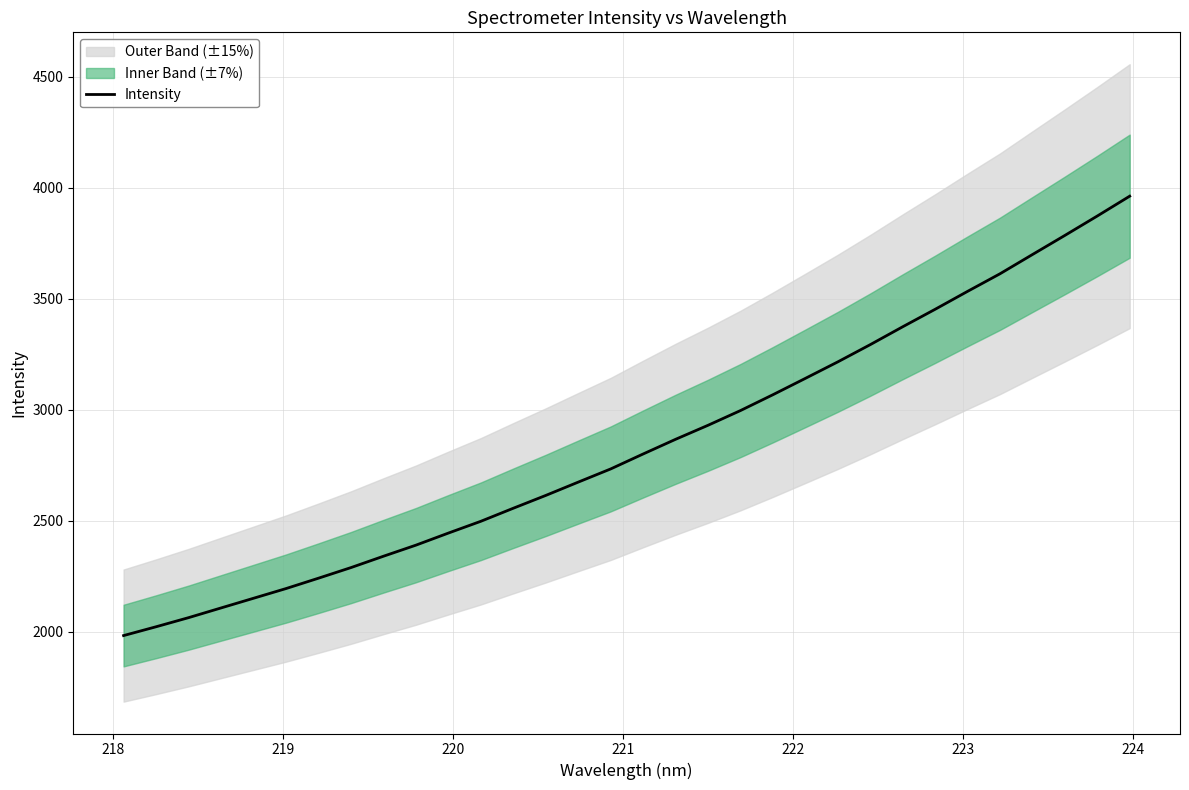

How many values are below 2801?

16